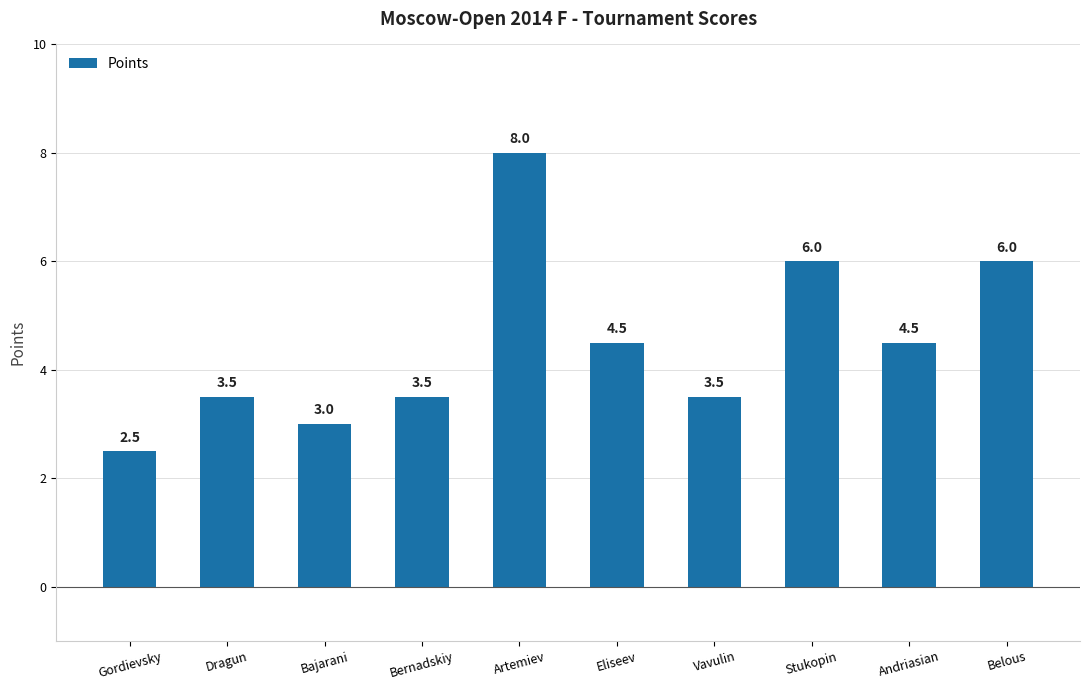

What is the minimum value shown in the chart?

2.5